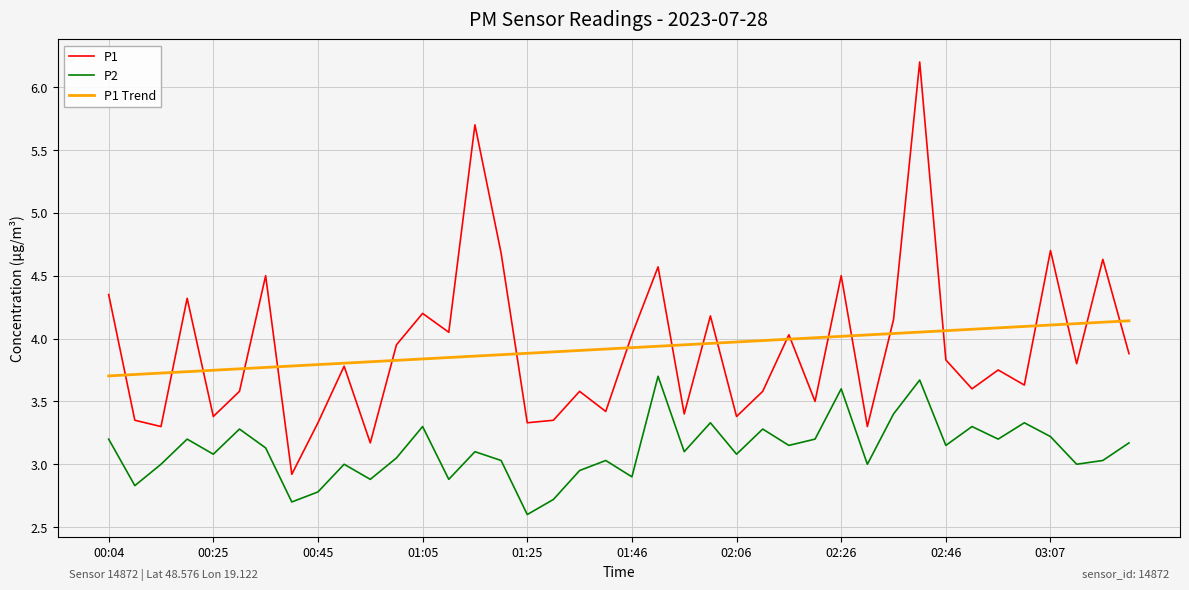

True or false: P1 and P2 cross at least once.

False